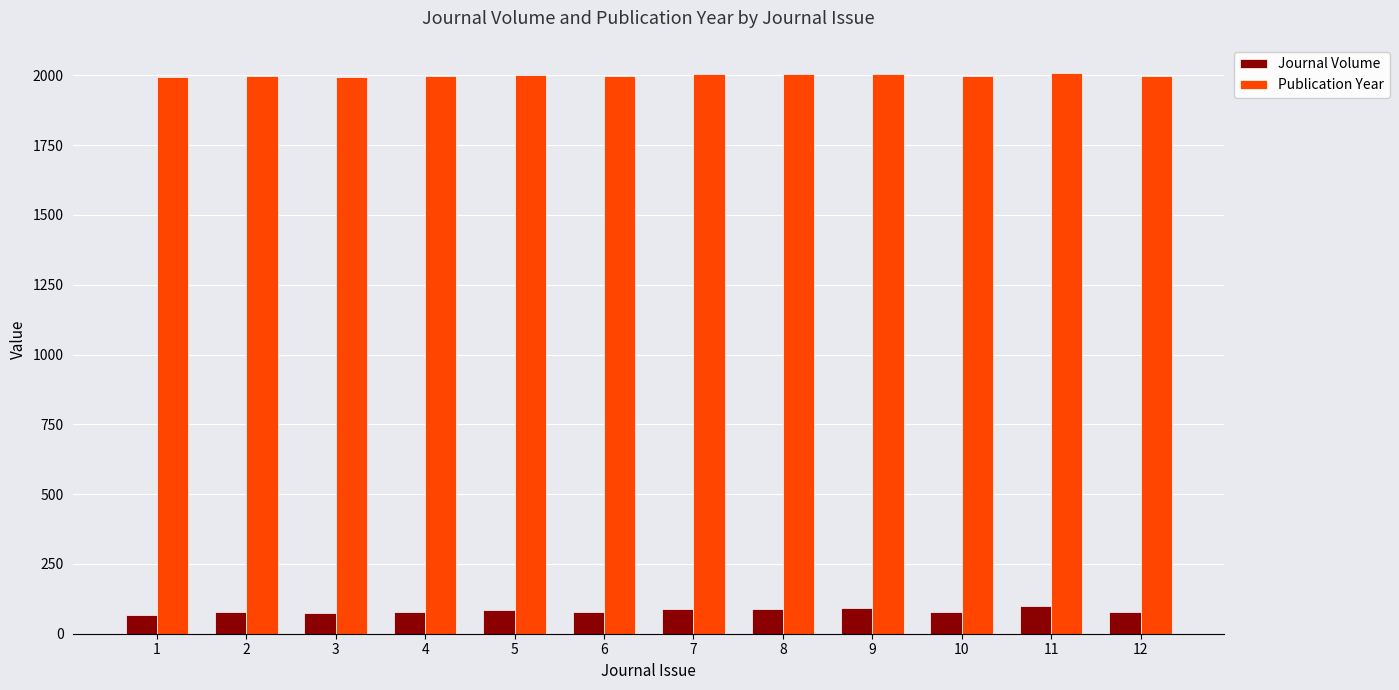

What is the spread (max minus min) of values at 5?

1917.4